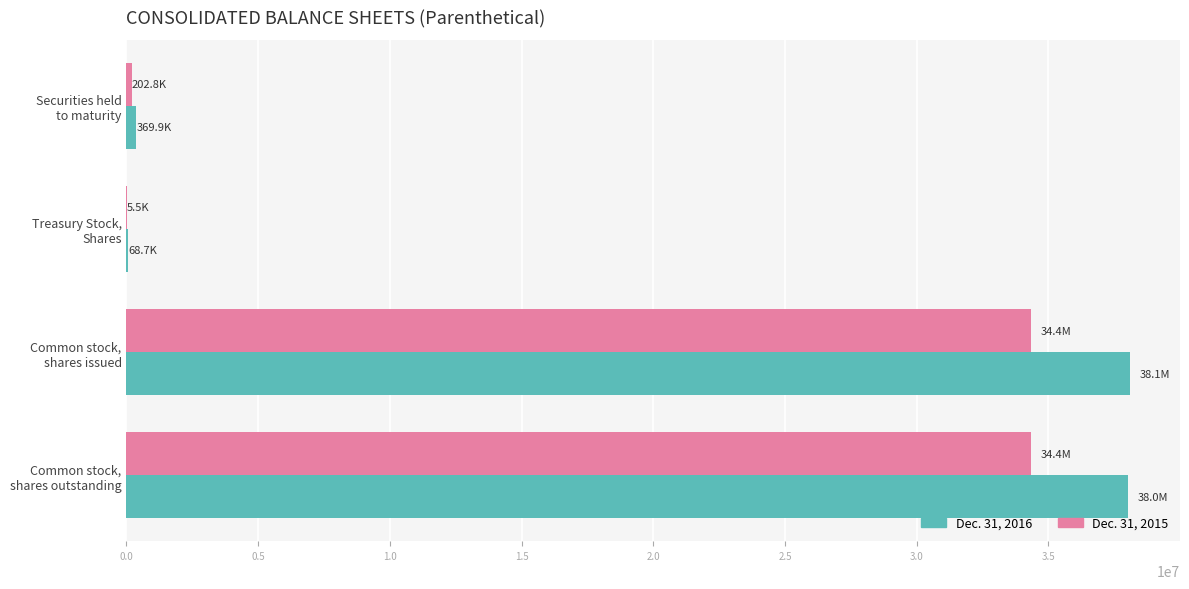

Which series has the largest total across all categories?

Dec. 31, 2016